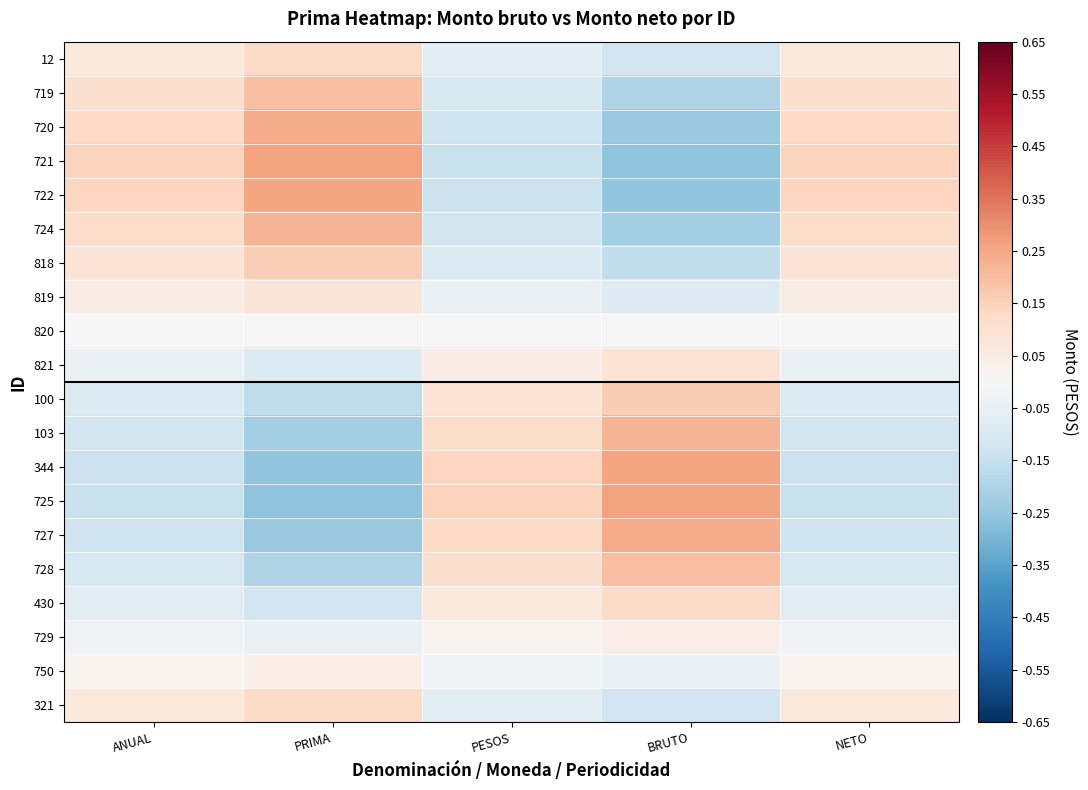

What is the spread (max minus min) of values at NETO?

0.3